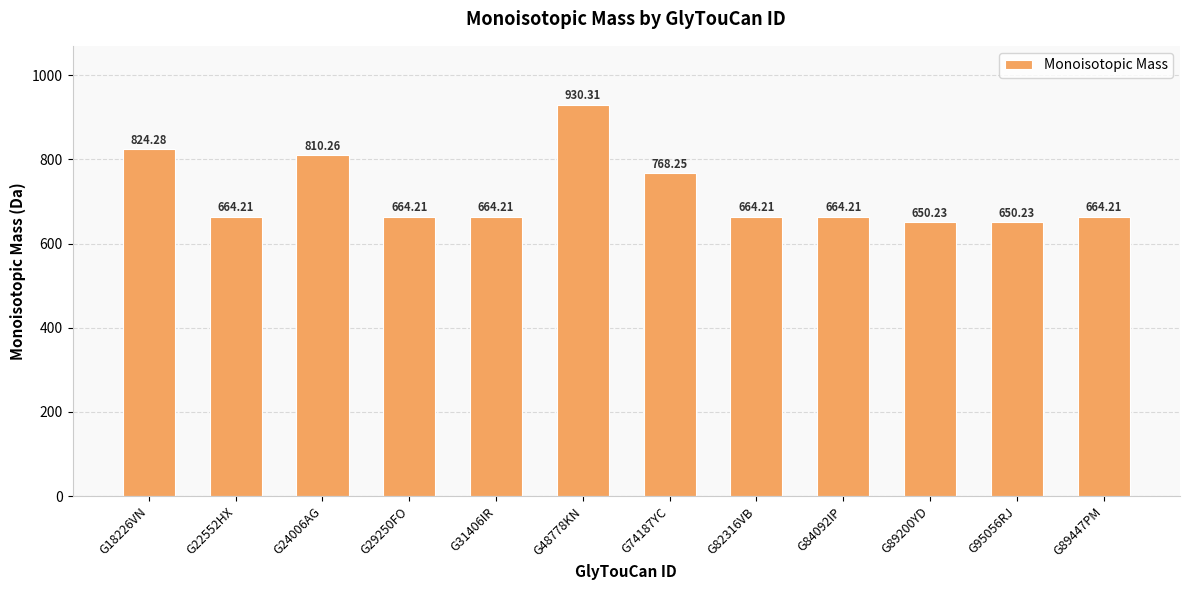

What is the difference between the maximum and second lowest values?

280.1